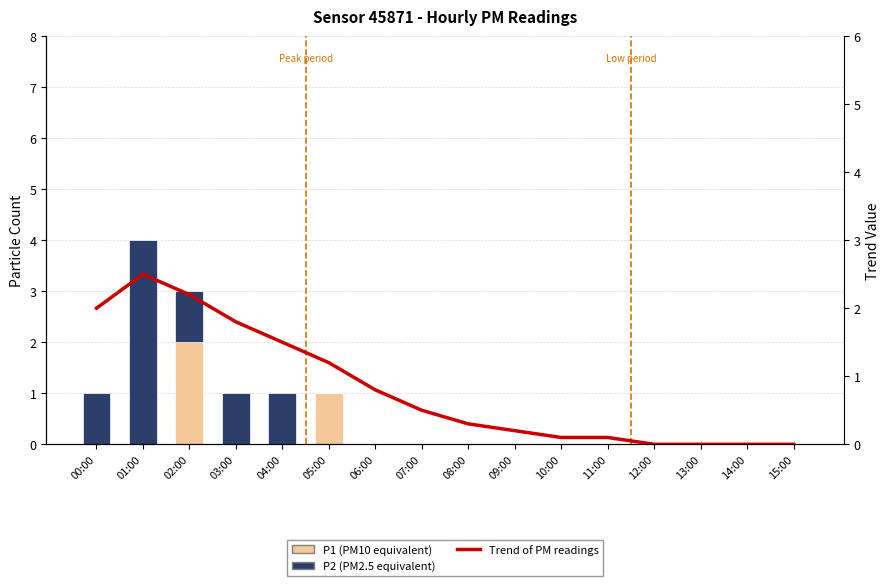

The value of Trend of PM readings at 14:00 is 0.0. True or false?

True